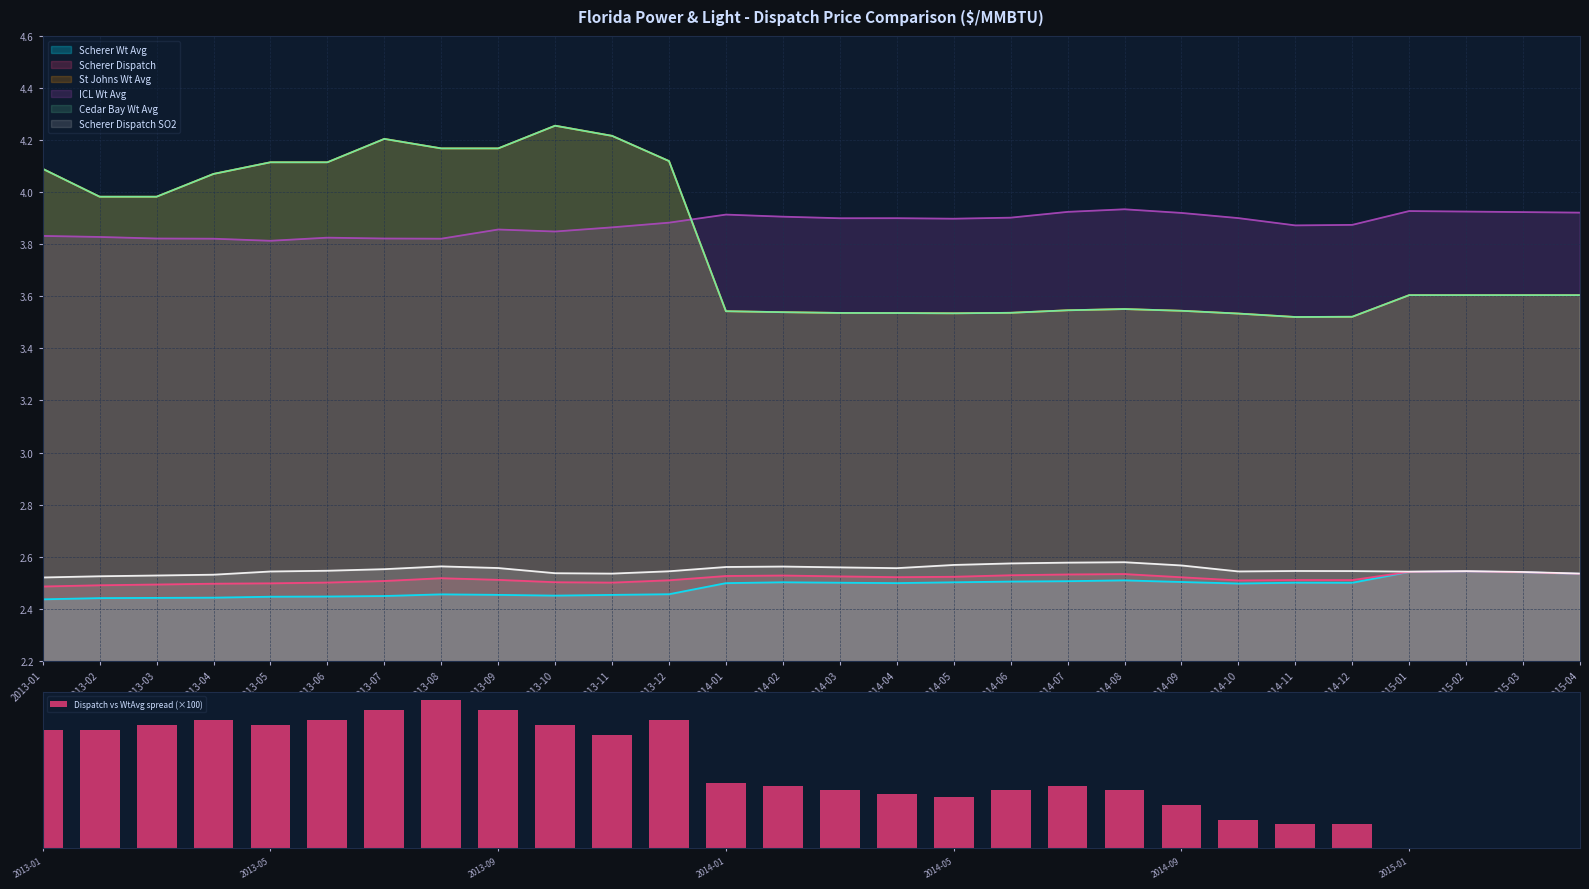

Where is the data nearest to the value 3?

2014-01